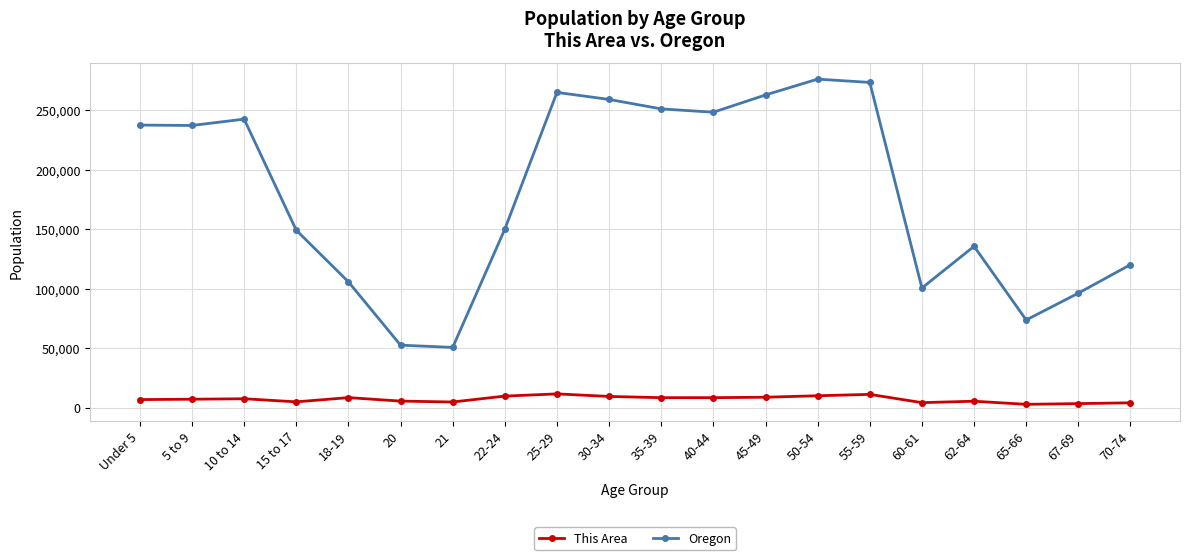

The This Area series shows 11490 at 25-29. True or false?

True